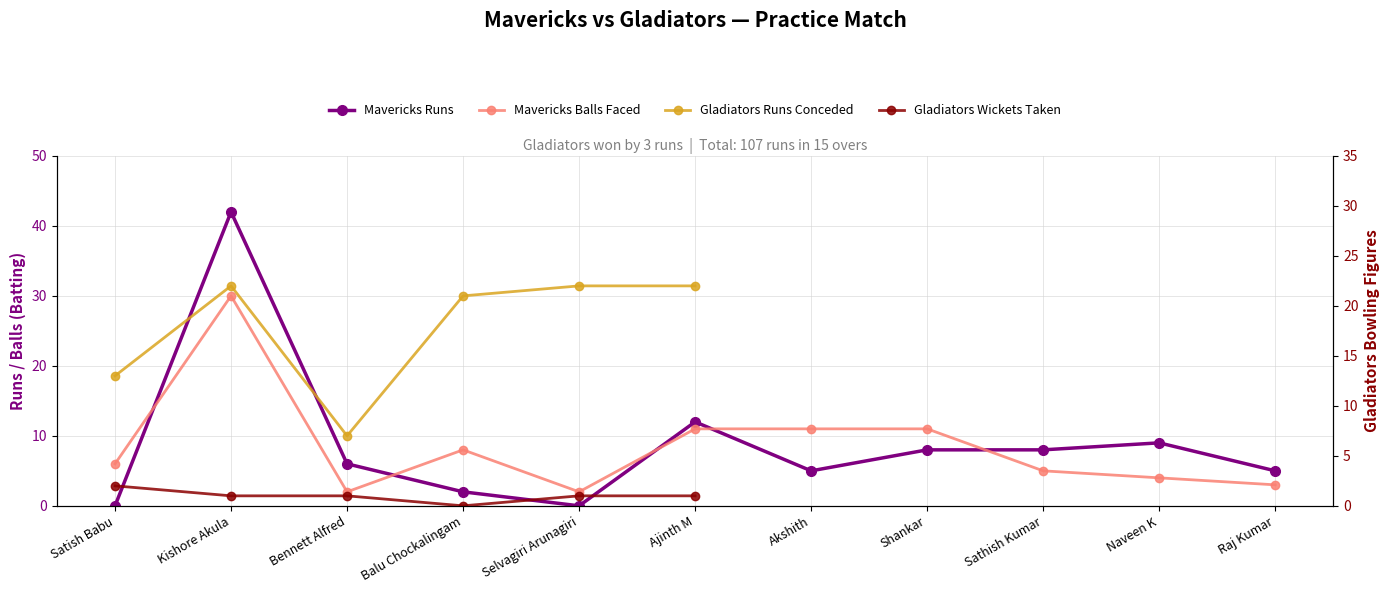

At which label does Mavericks Runs first exceed 6?

Kishore Akula